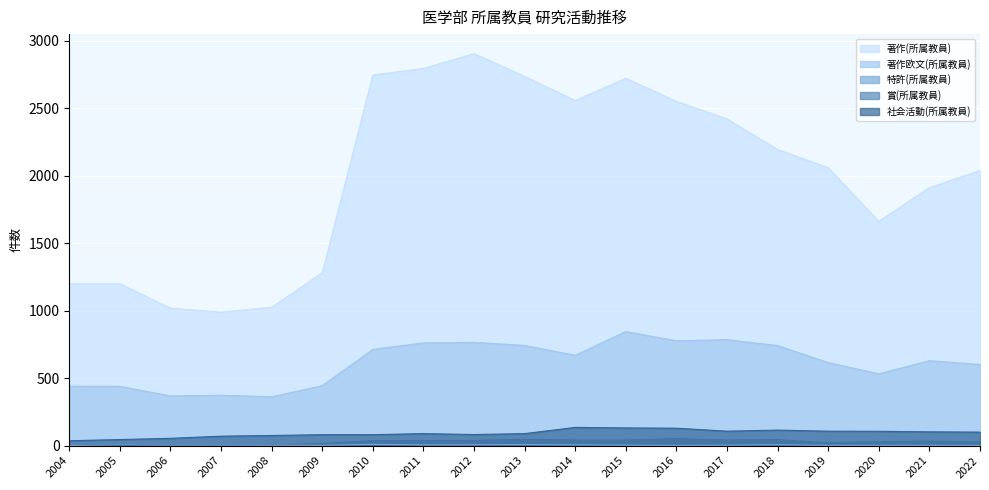

True or false: 特許(所属教員) and 著作欧文(所属教員) cross at least once.

False